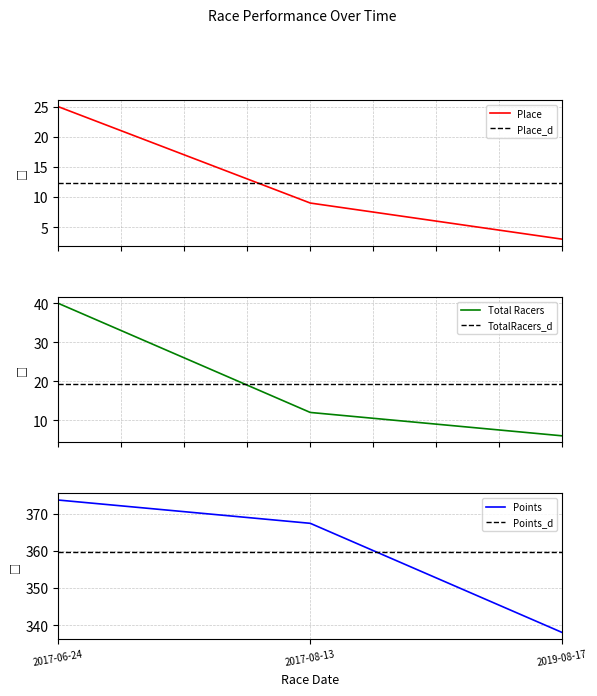

Is the value of Total Racers at 2019-08-17 greater than the value of Points at 2017-08-13?

No